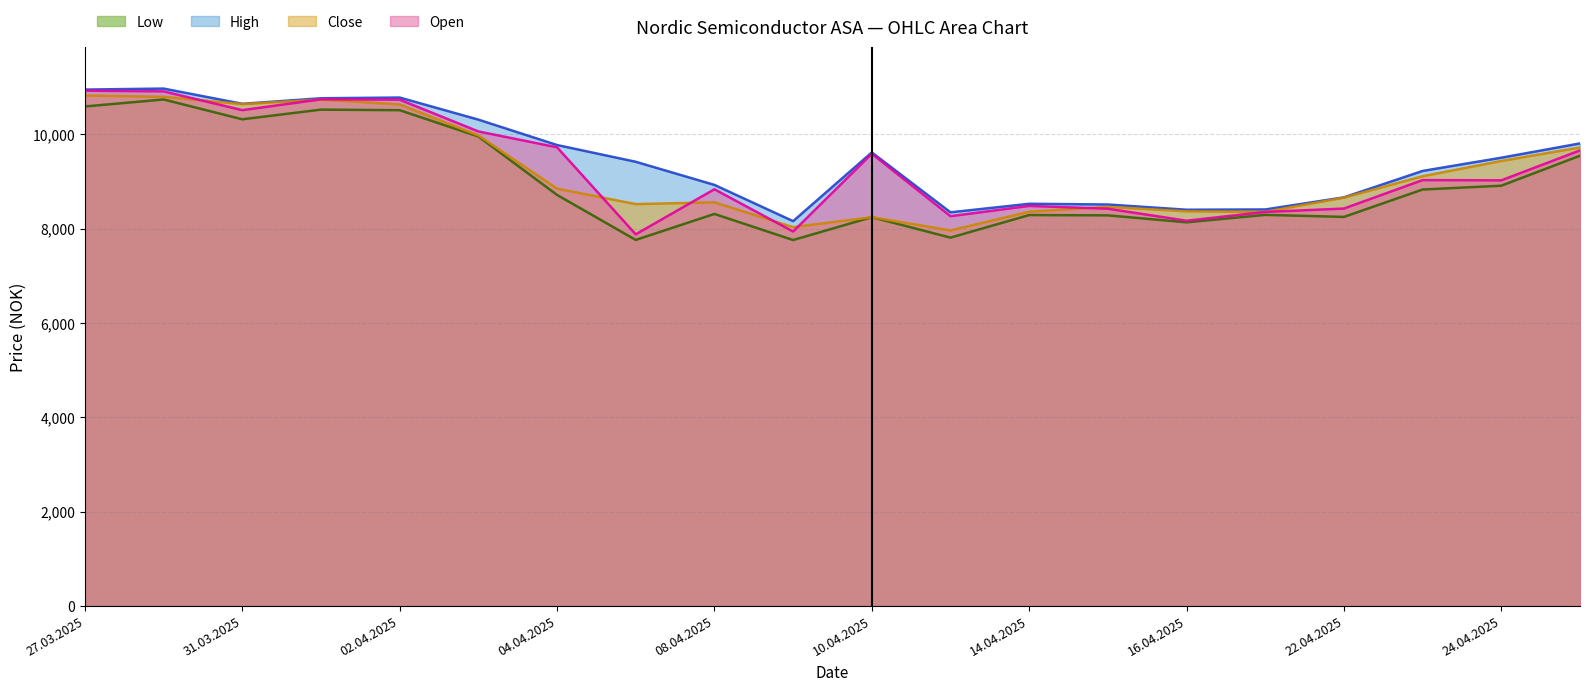

Which series has the widest spread of values?

Open